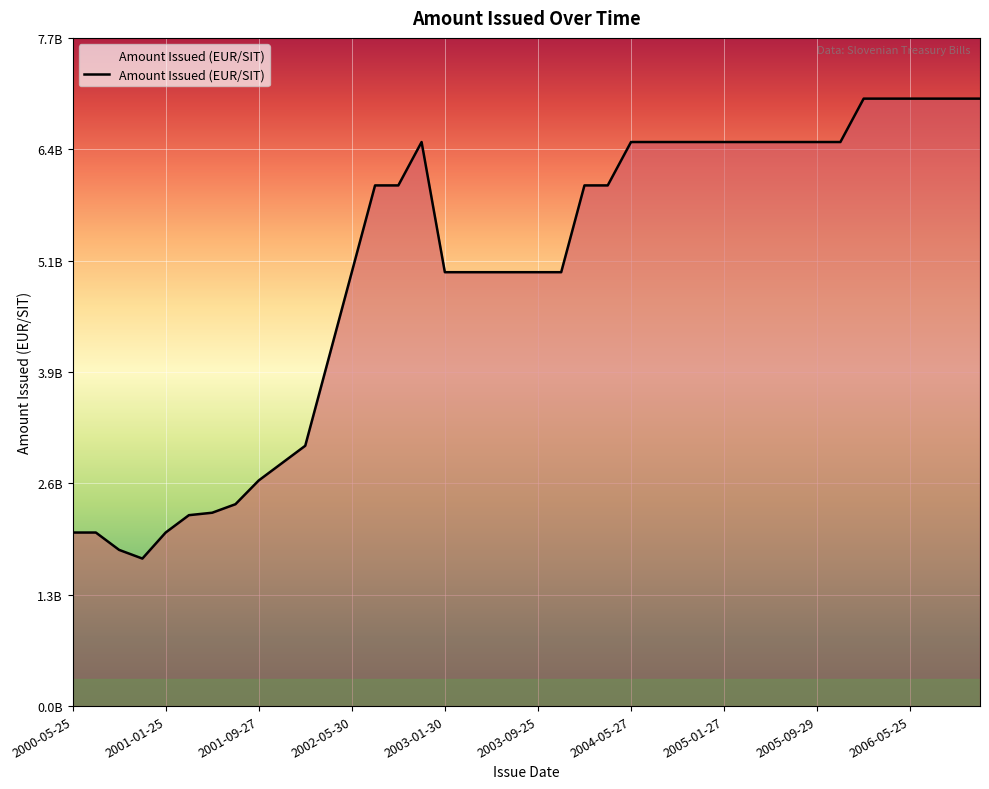

Does the chart have visible grid lines?

Yes